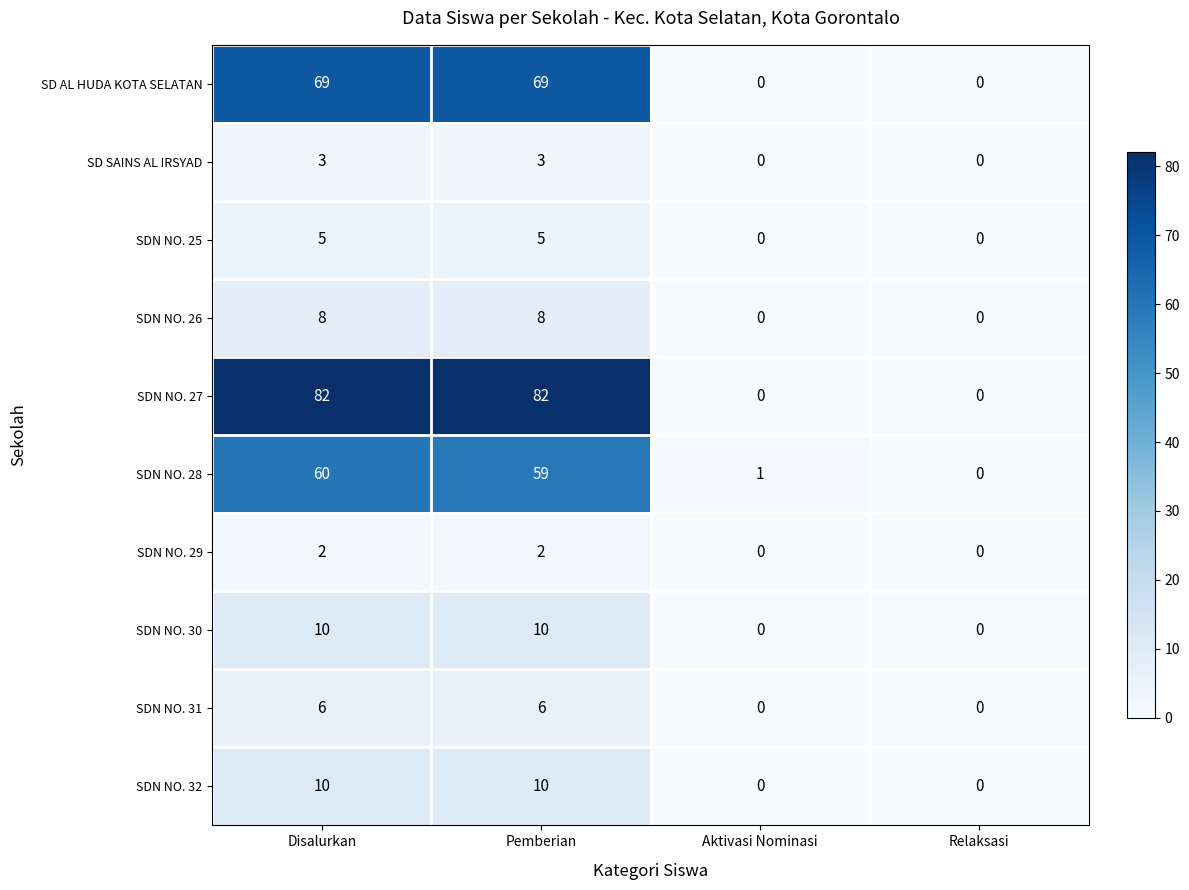

Between Pemberian and Relaksasi, which series saw the biggest shift?

SDN NO. 27